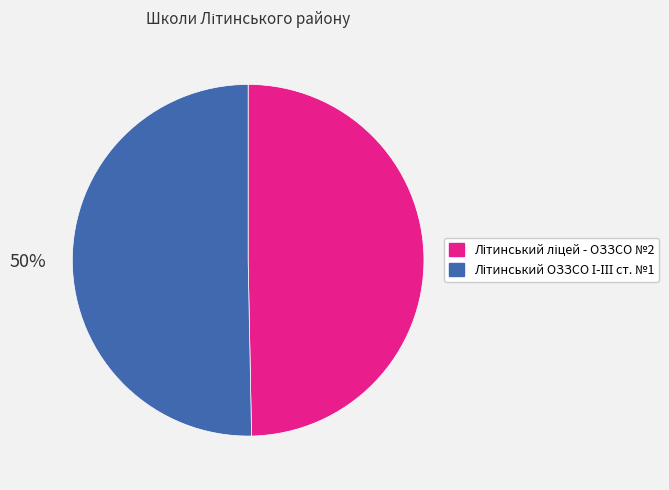

How many slices are in this pie chart?

2